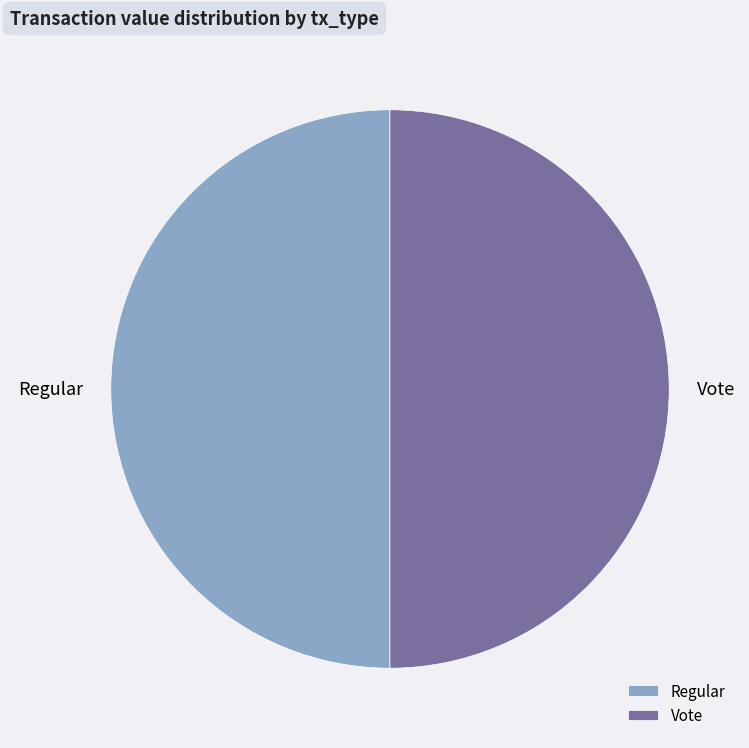

What is the ratio of the value at Vote to the value at Regular?

1.0